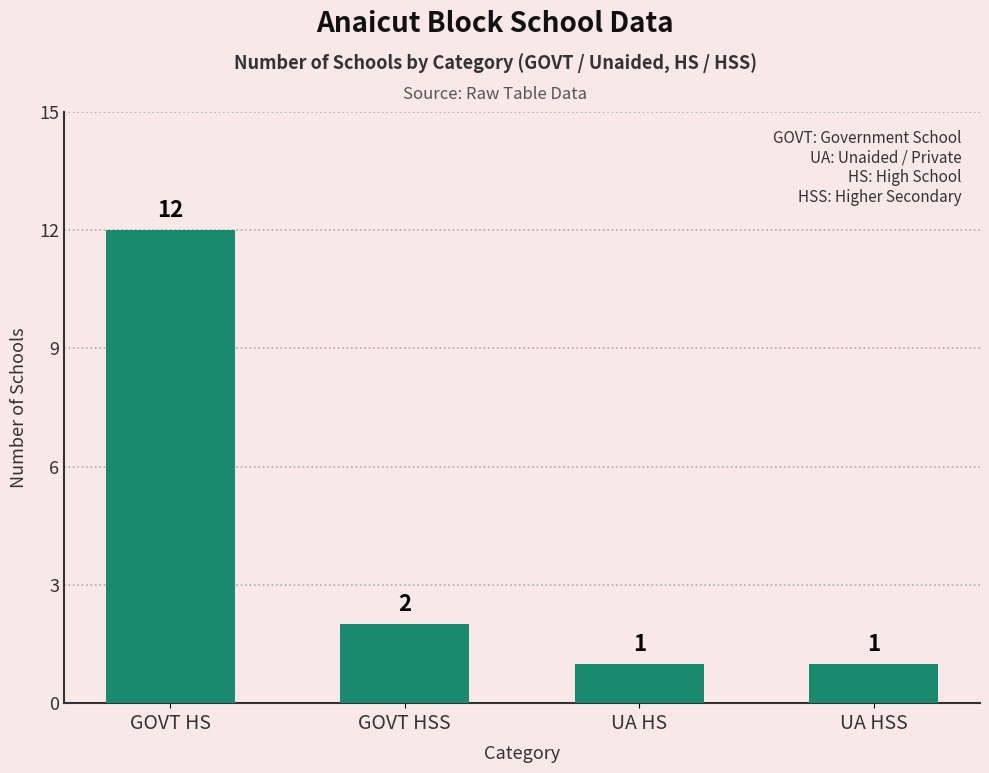

Does the chart contain stacked bars?

No